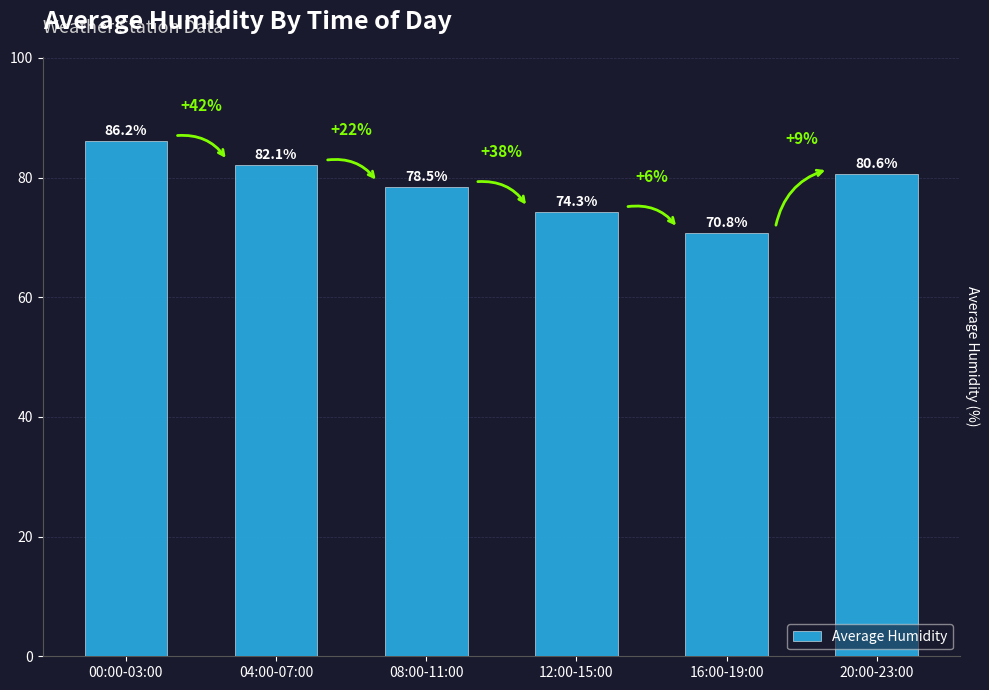

Reading right to left, list all the values displayed in this chart.

80.6	70.8	74.3	78.5	82.1	86.2